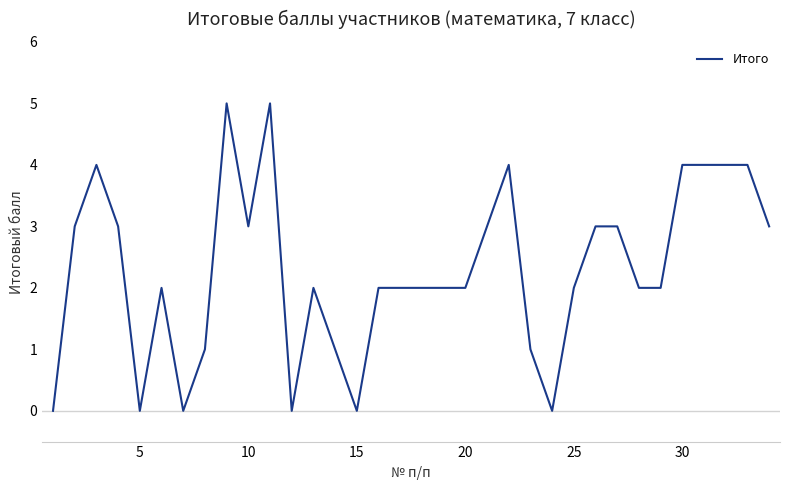

What is the greatest value displayed?

5